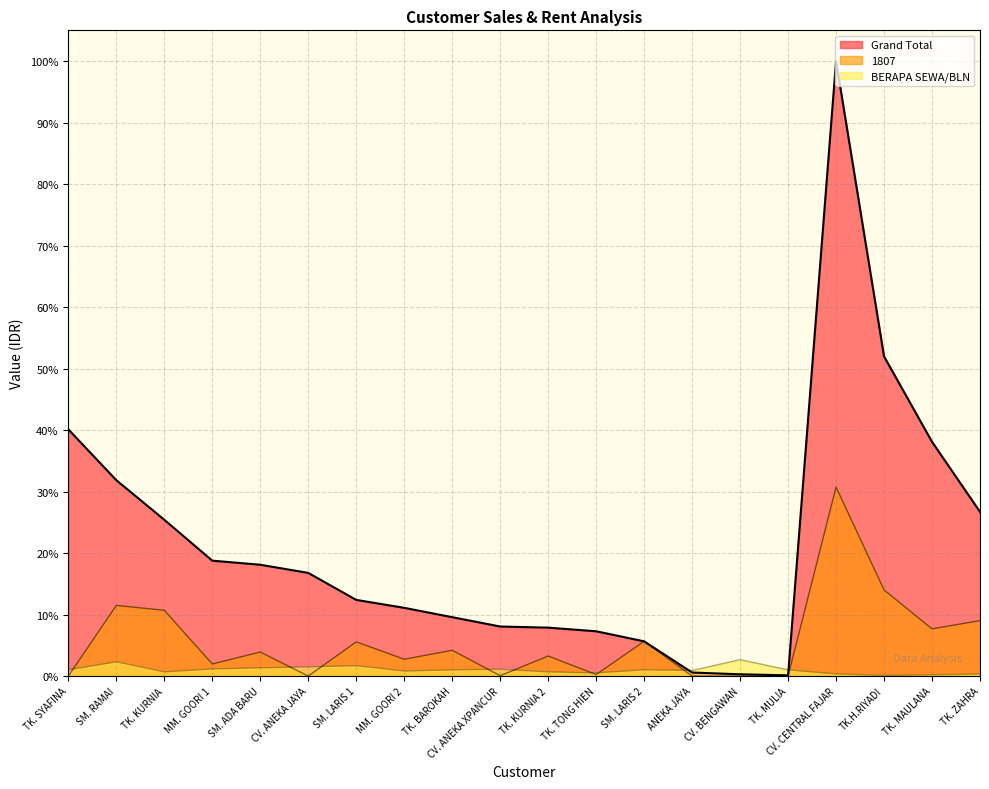

Rank the series by their maximum value, from lowest to highest.

BERAPA SEWA/BLN, 1807, Grand Total